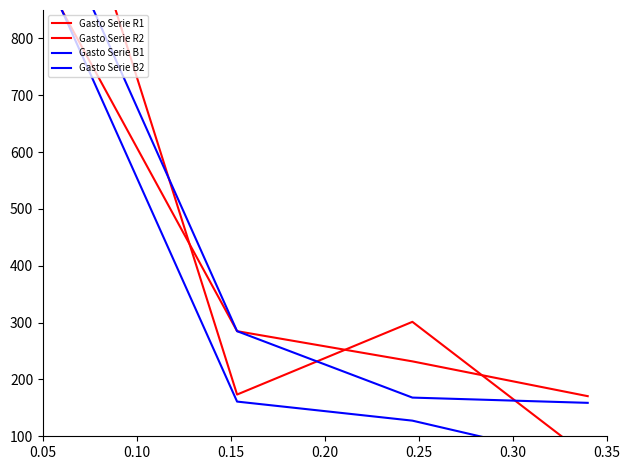

What is the maximum value for Gasto Serie B2?

975.0